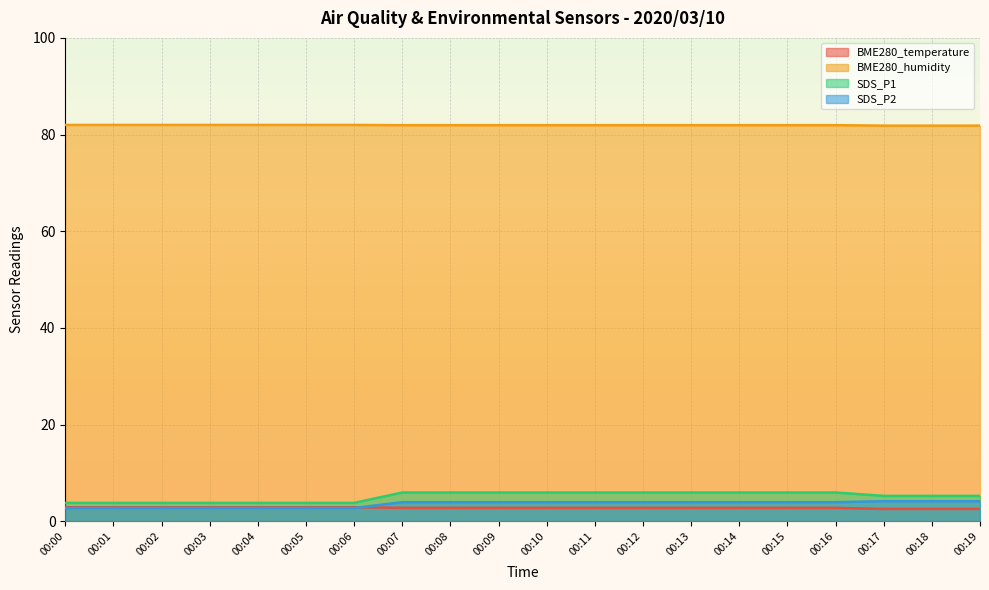

Is it true that SDS_P1 equals 5.9 at 00:12?

True